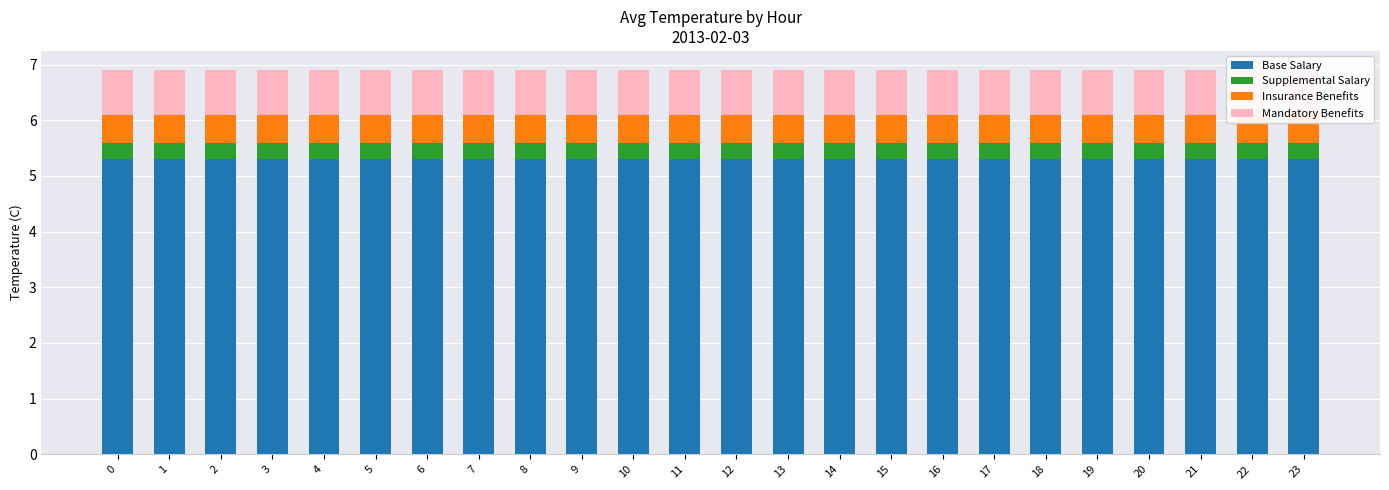

At how many categories does at least one series exceed 4?

24